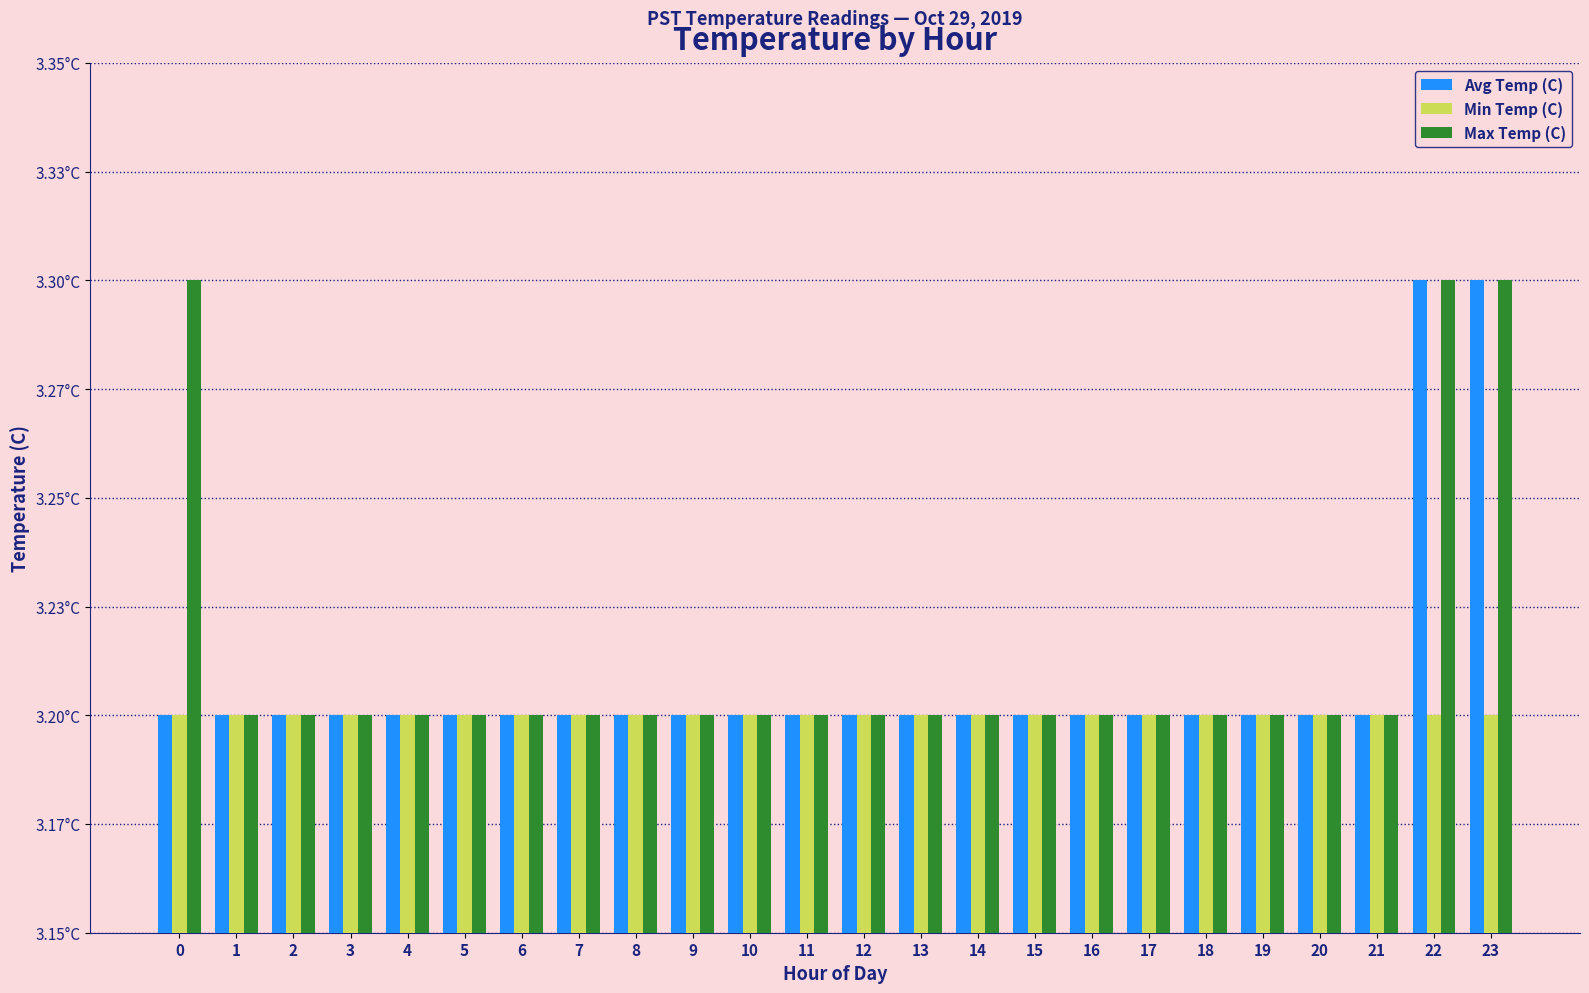

Does the chart contain stacked bars?

No